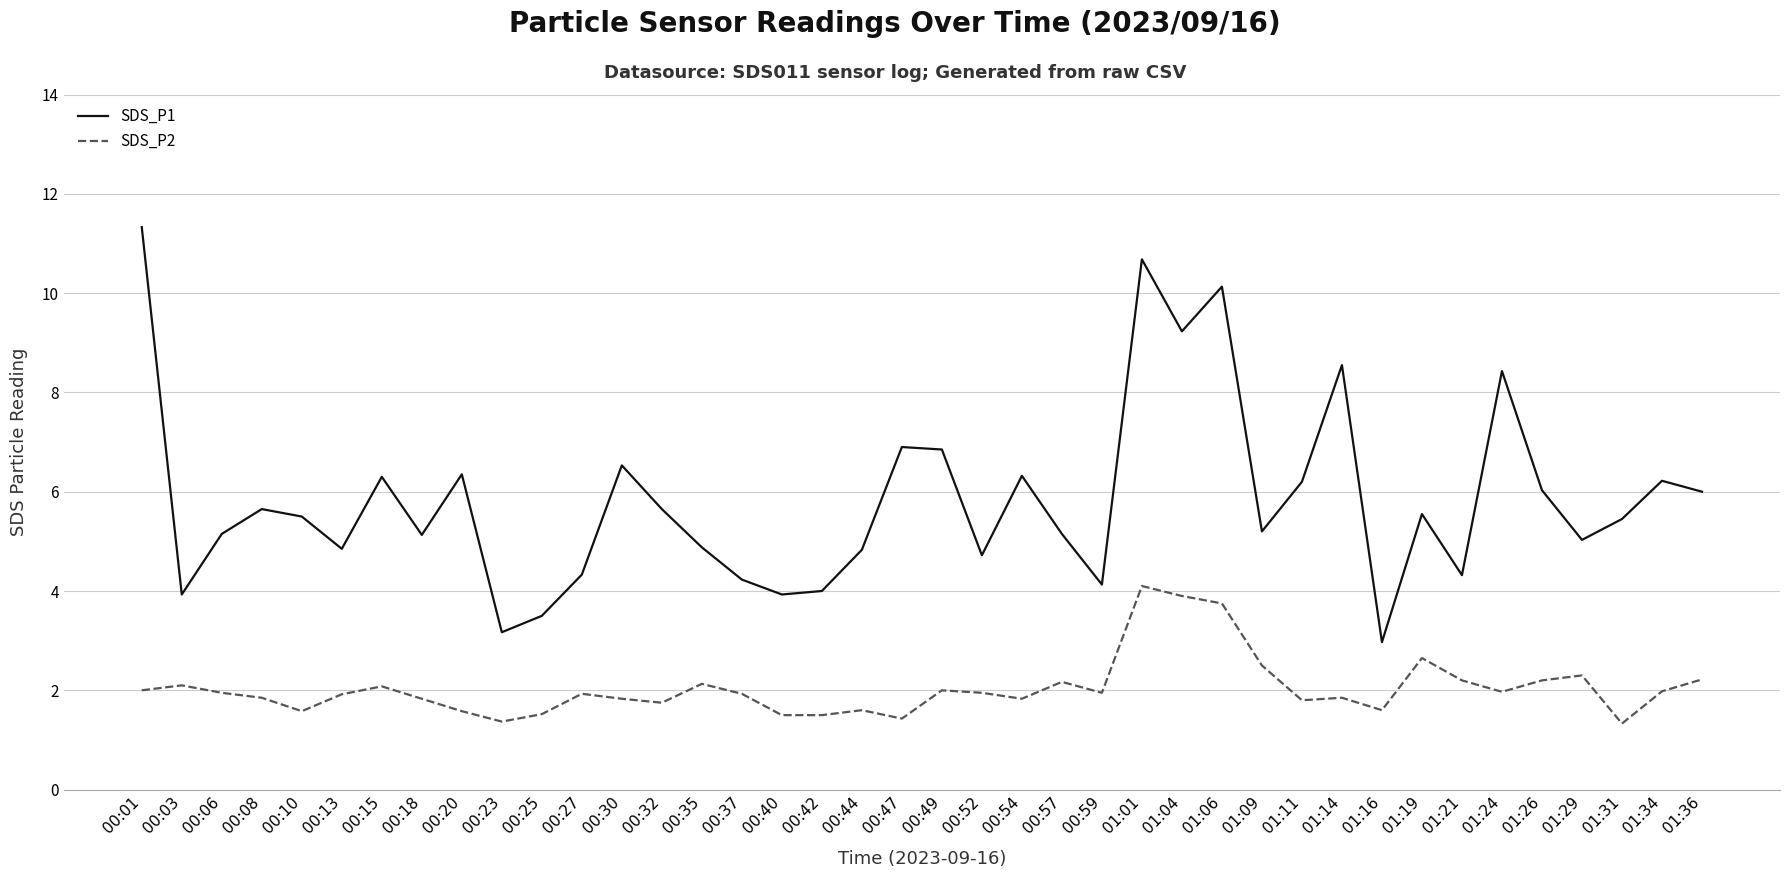

At 01:26, list the series in order from largest to smallest.

SDS_P1, SDS_P2